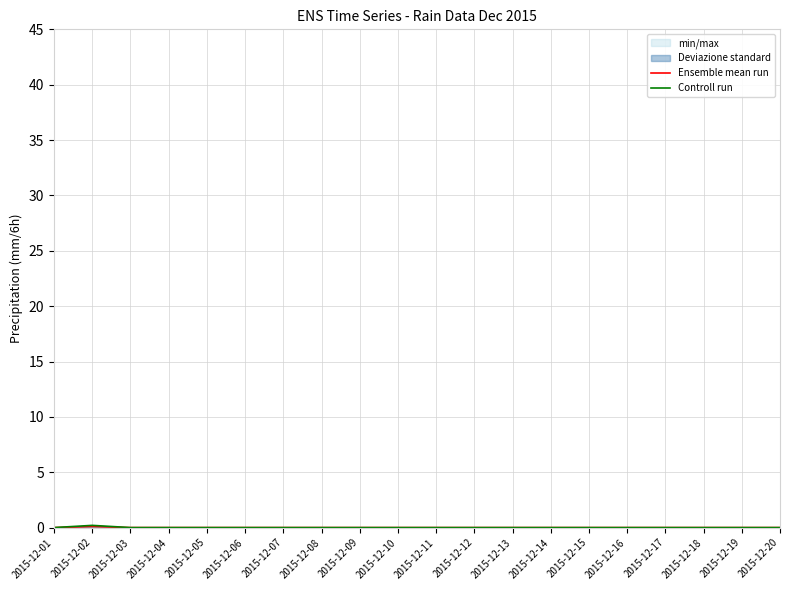

The Ensemble mean run series shows -0.0 at 2015-12-16. True or false?

False